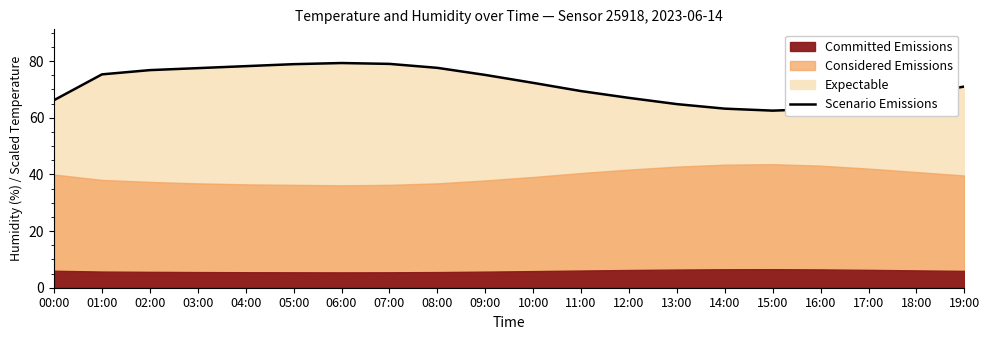

What is the ratio of the value at 12:00 to the value at 02:00?

0.9